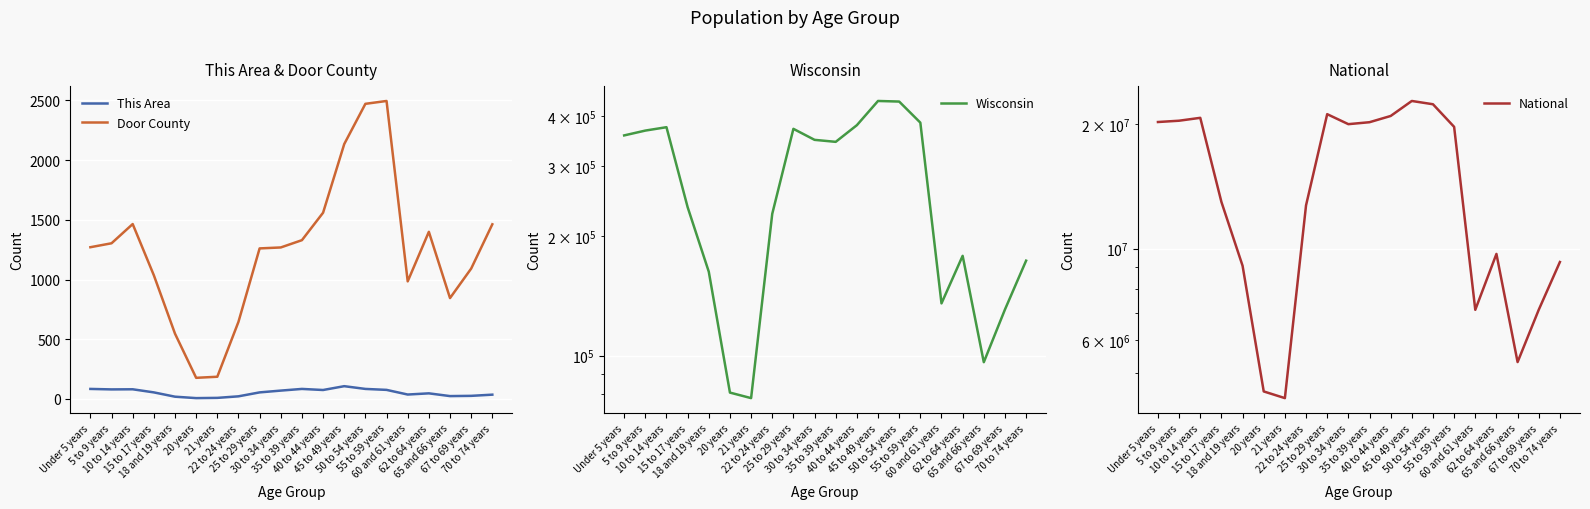

Is this an area chart (filled region under the line)?

No